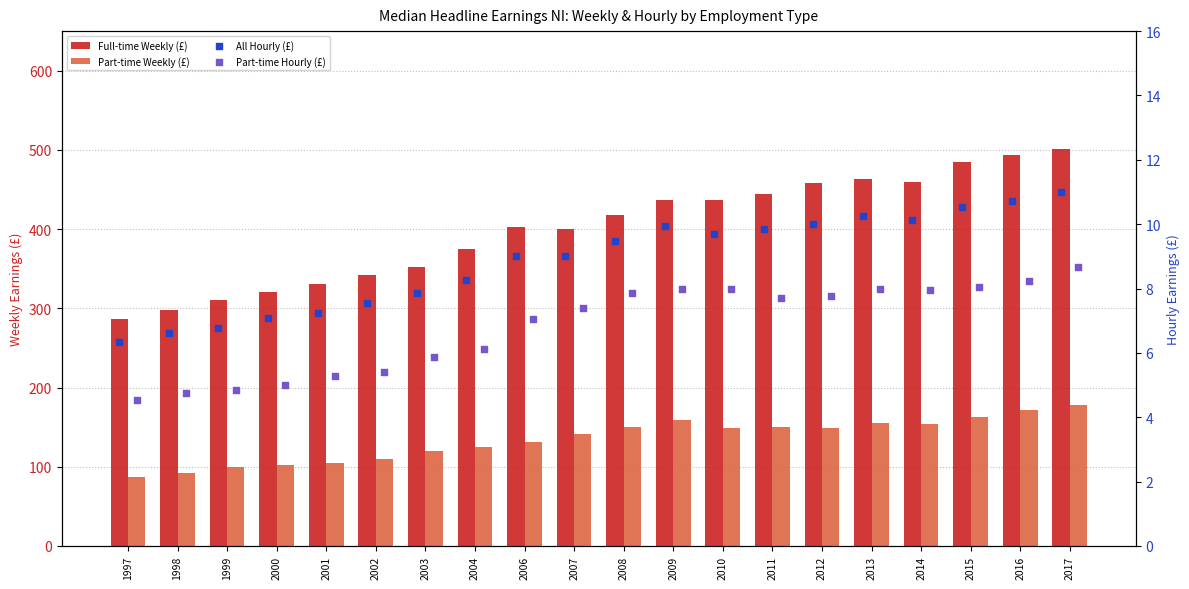

Which series contains the highest Y value?

Full-time Weekly (£)